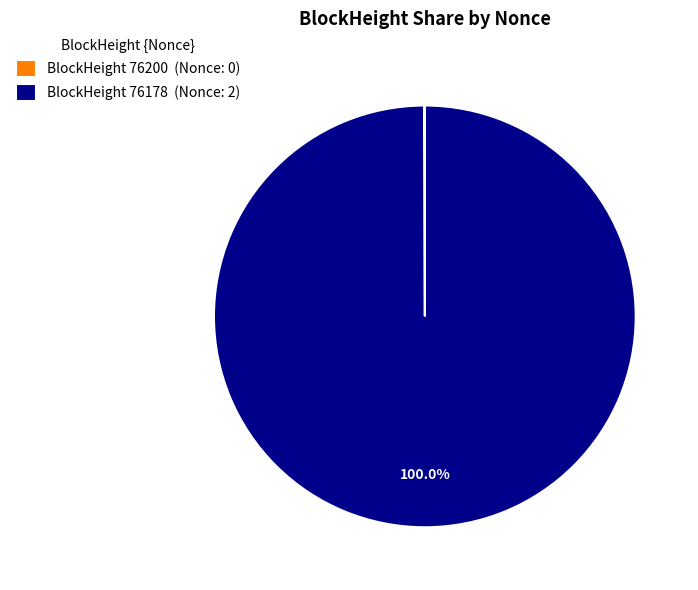

Which category accounts for the majority?

BlockHeight 76178 (Nonce: 2)